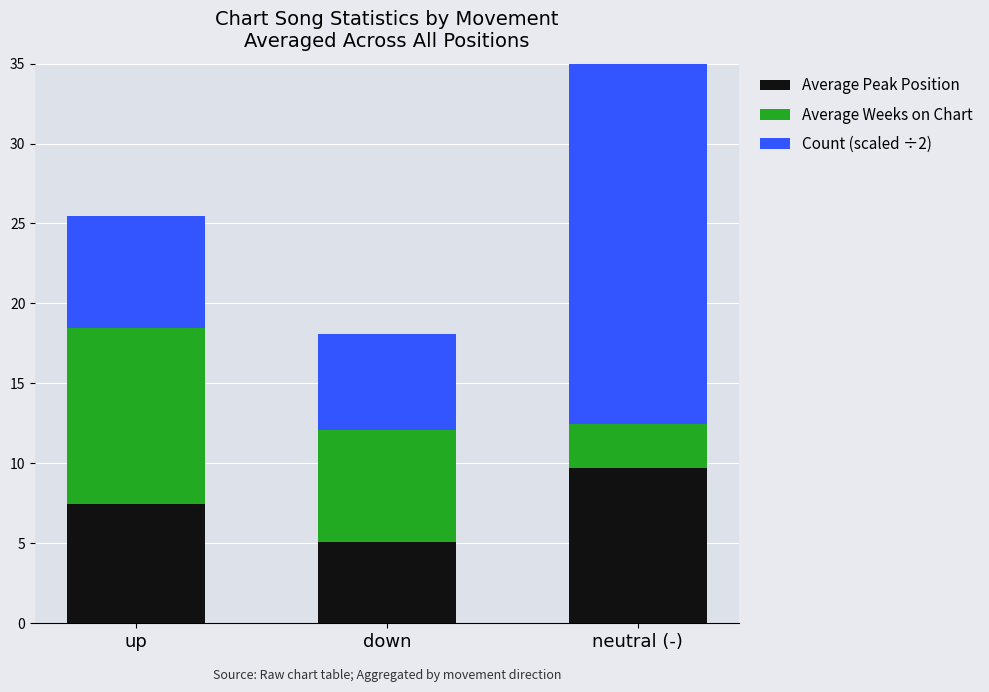

Reading right to left, transcribe the values for Average Peak Position.

neutral (-)=9.7	down=5.1	up=7.5